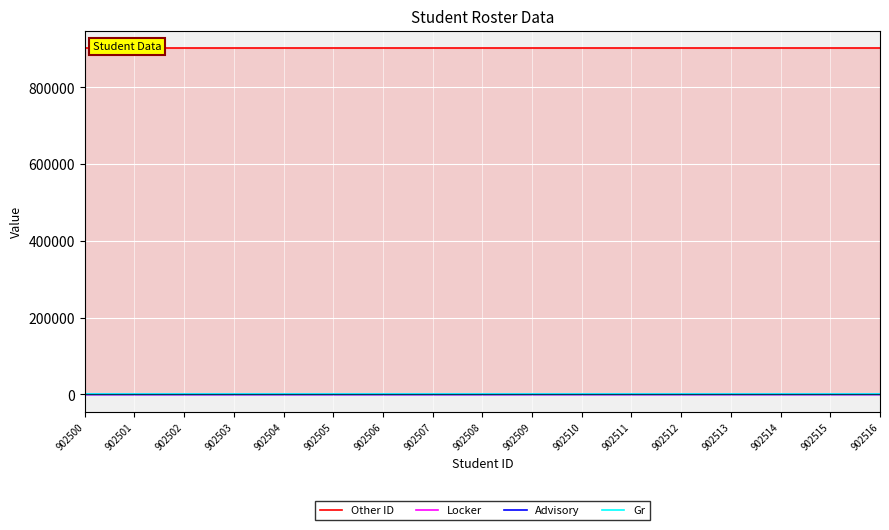

What is the highest value of the Gr series?

9